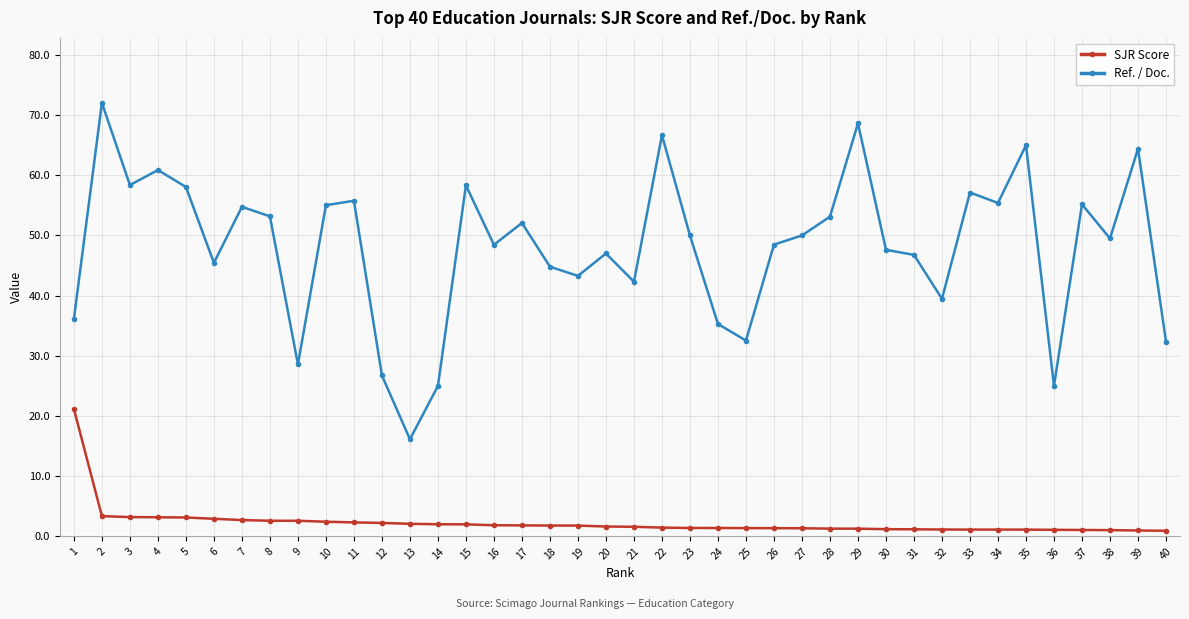

What is the sum of all Ref. / Doc. values?

1925.0